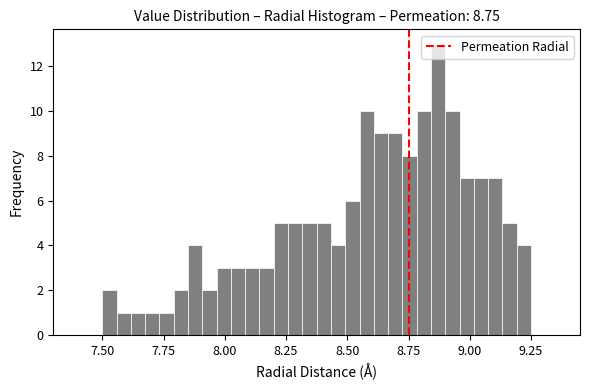

Read against the x-axis, roughly where is the centre of the tallest bar?

8.85